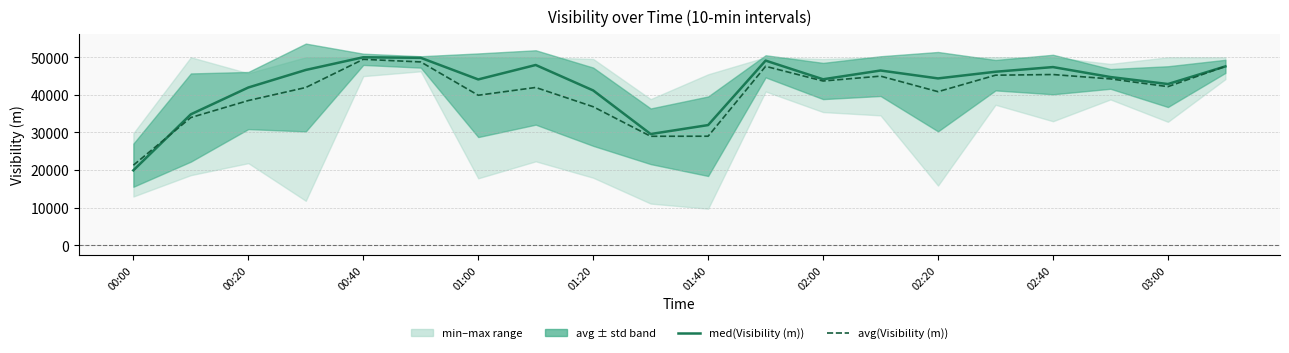

True or false: med(Visibility (m)) and avg(Visibility (m)) cross at least once.

True